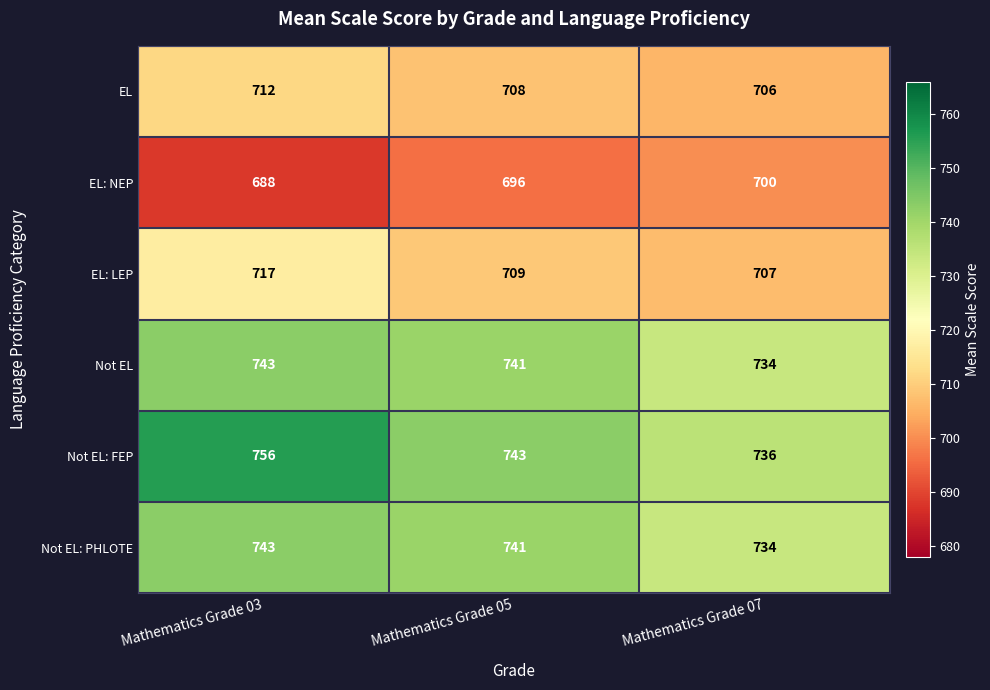

What is the difference between the Not EL values at Mathematics Grade 07 and Mathematics Grade 05?

7